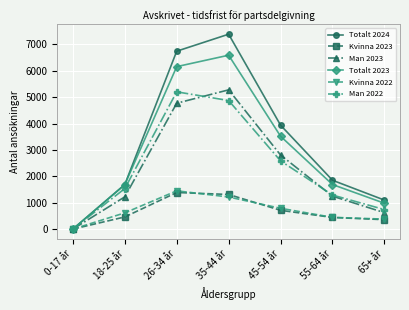

Which series has the largest range (max minus min)?

Totalt 2024